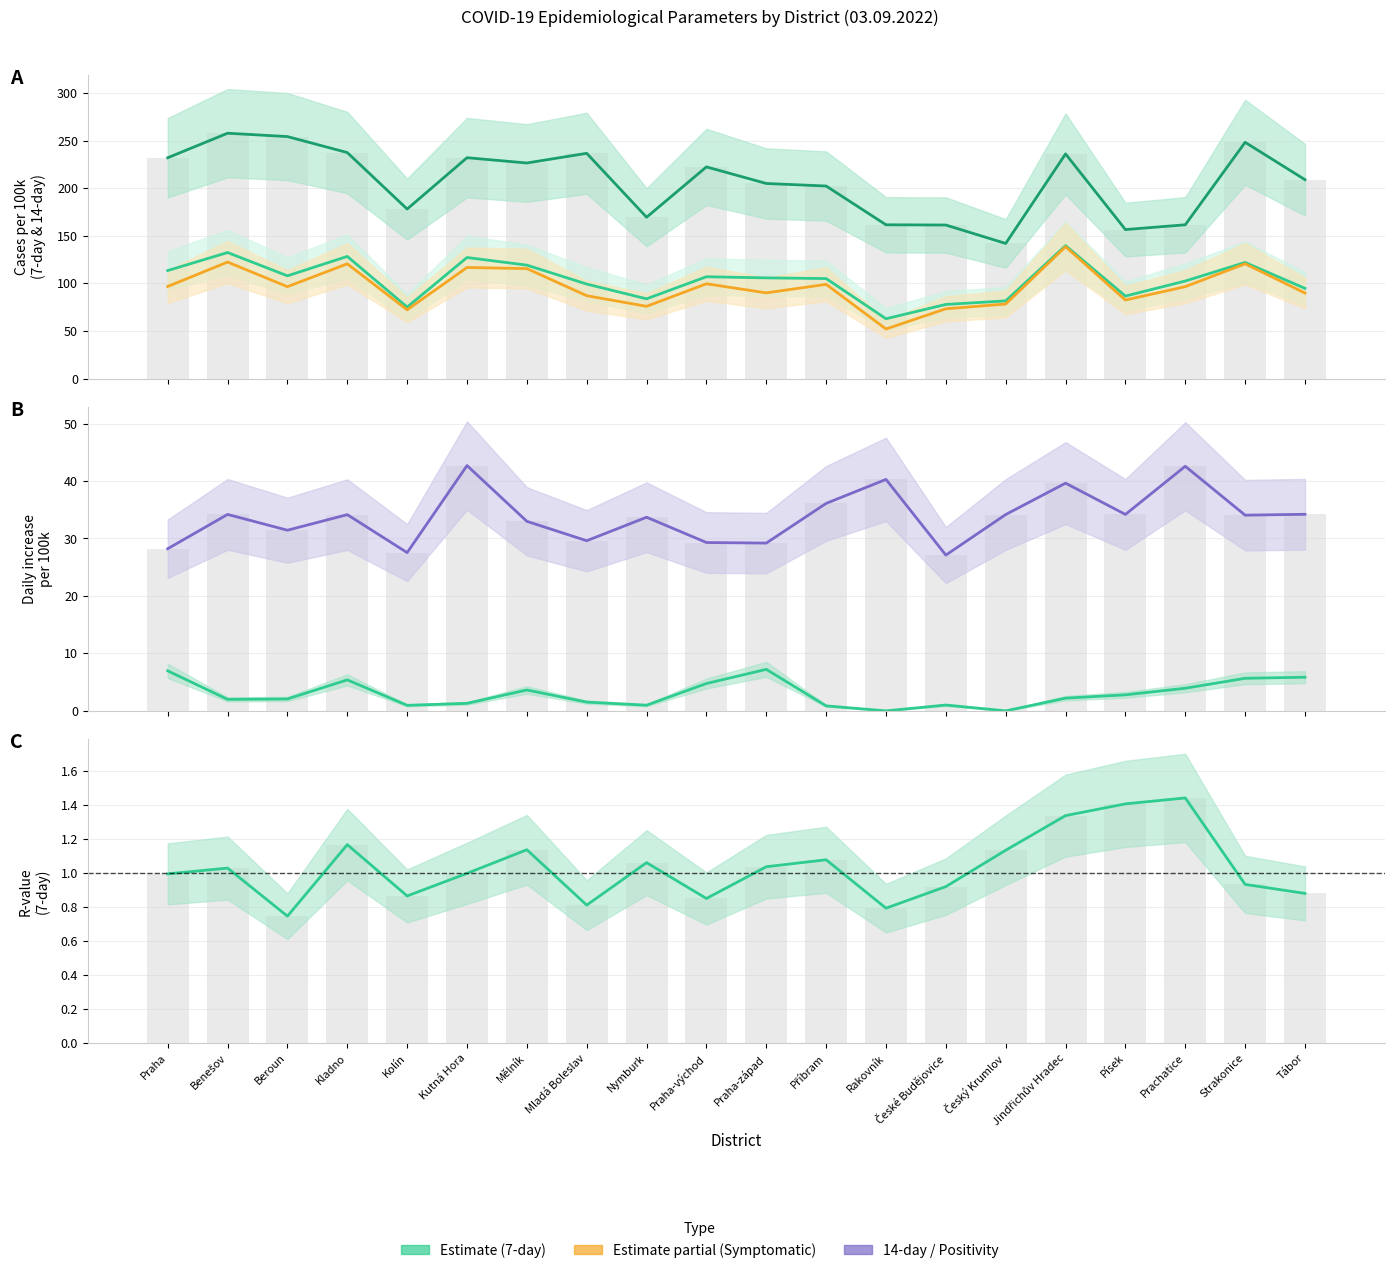

Does the chart contain any negative values?

No